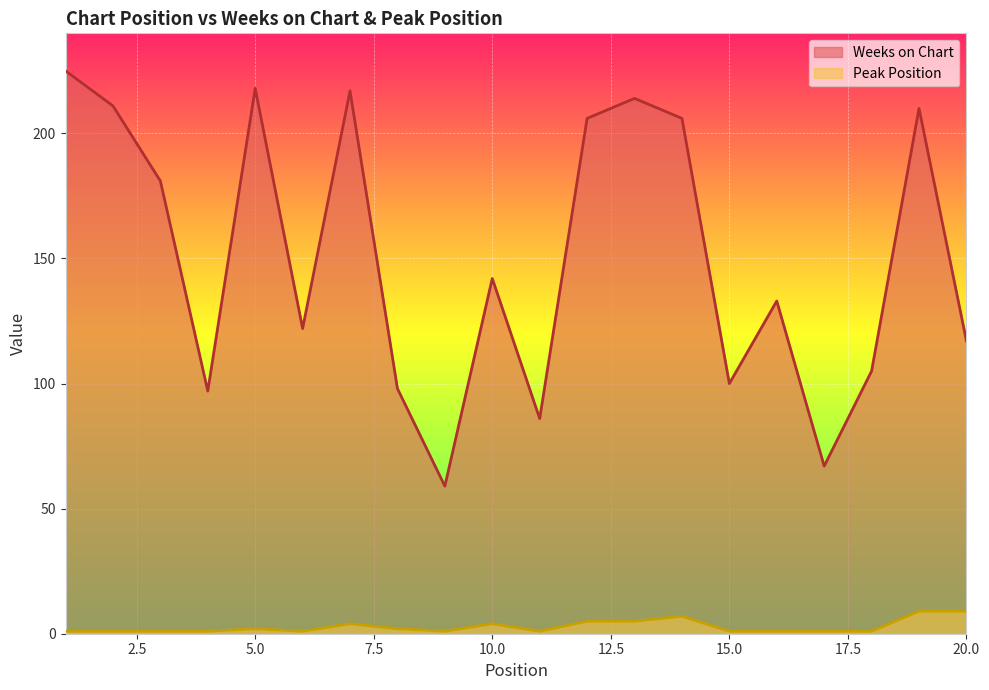

True or false: Peak Position has more than 0 interior local peaks.

True